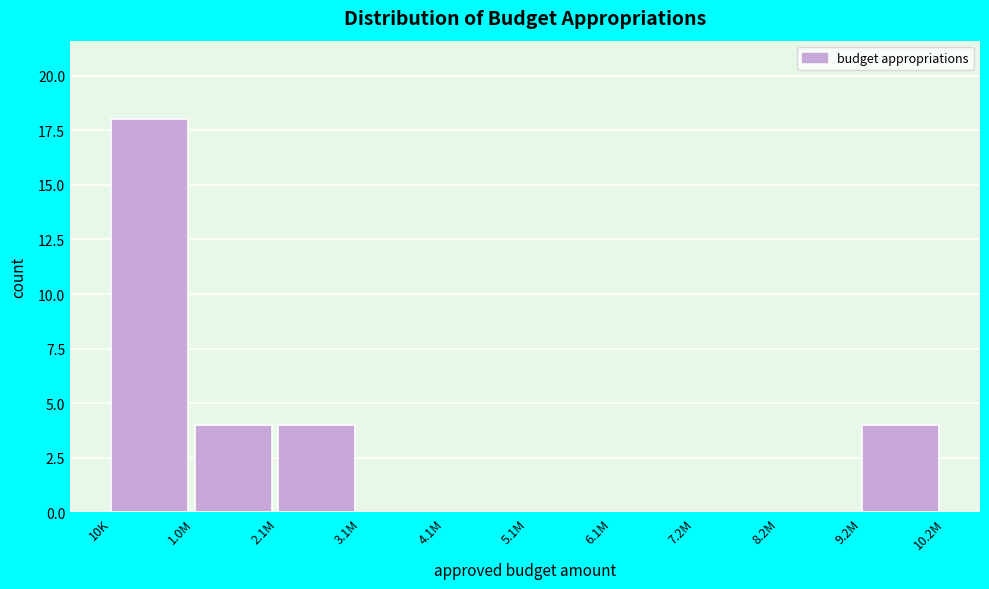

Reading left to right, list all the values displayed in this chart.

10K=18	1.0M=4	2.1M=4	3.1M=0	4.1M=0	5.1M=0	6.1M=0	7.2M=0	8.2M=0	9.2M=4